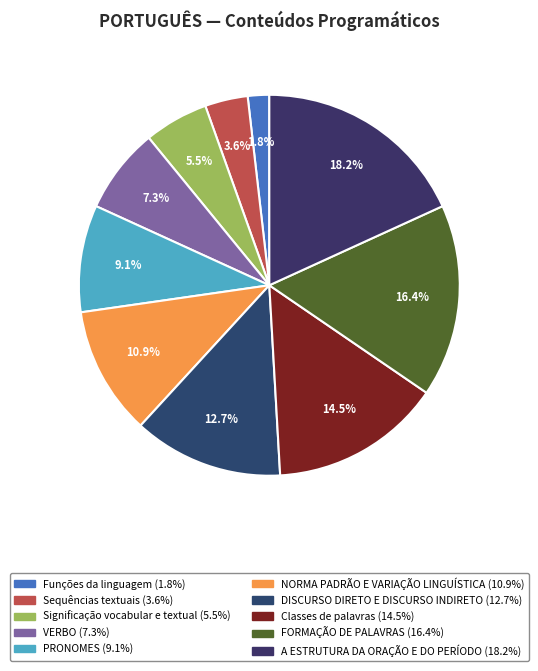

What is the ratio of the value at FORMAÇÃO DE PALAVRAS to the value at PRONOMES?

1.8